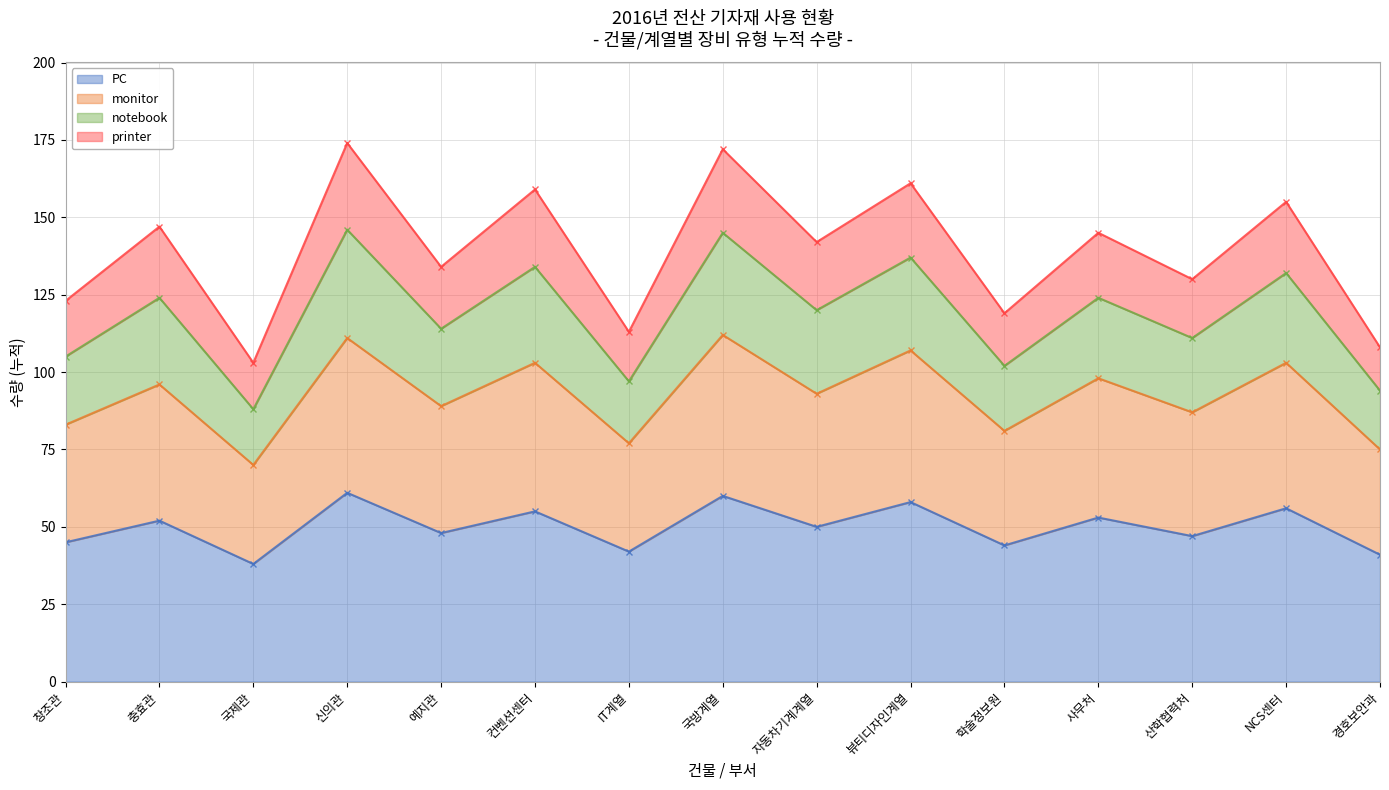

At how many categories does at least one series exceed 46?

15